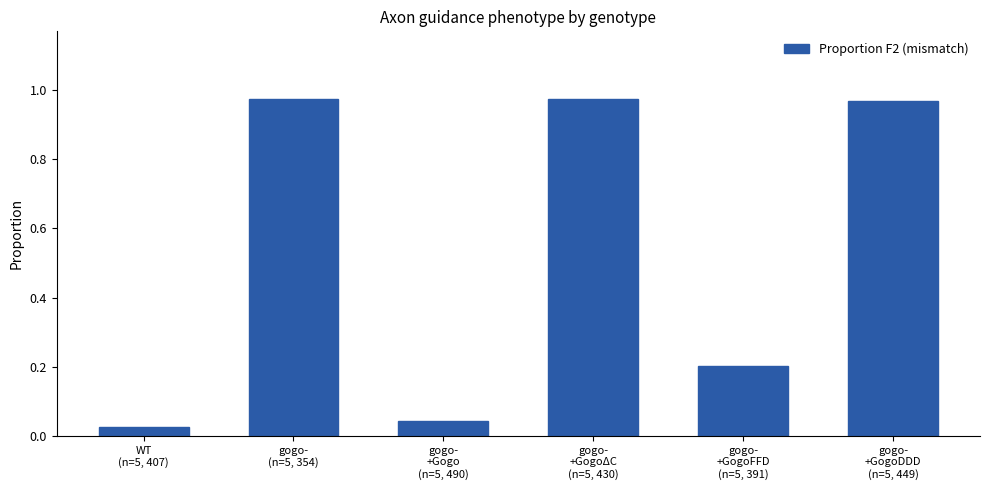

Are the bars horizontal?

No